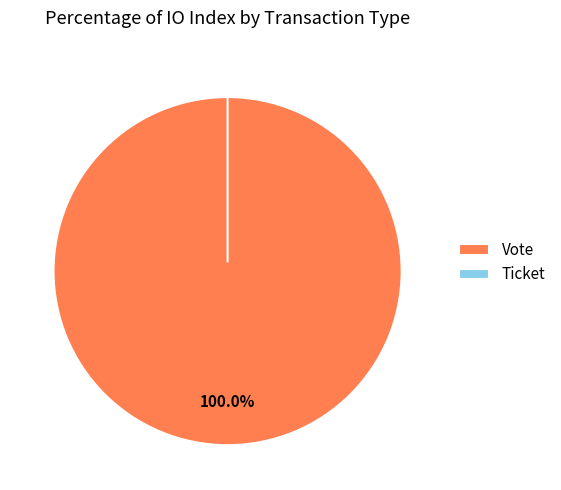

What is the largest slice in the pie chart?

Vote